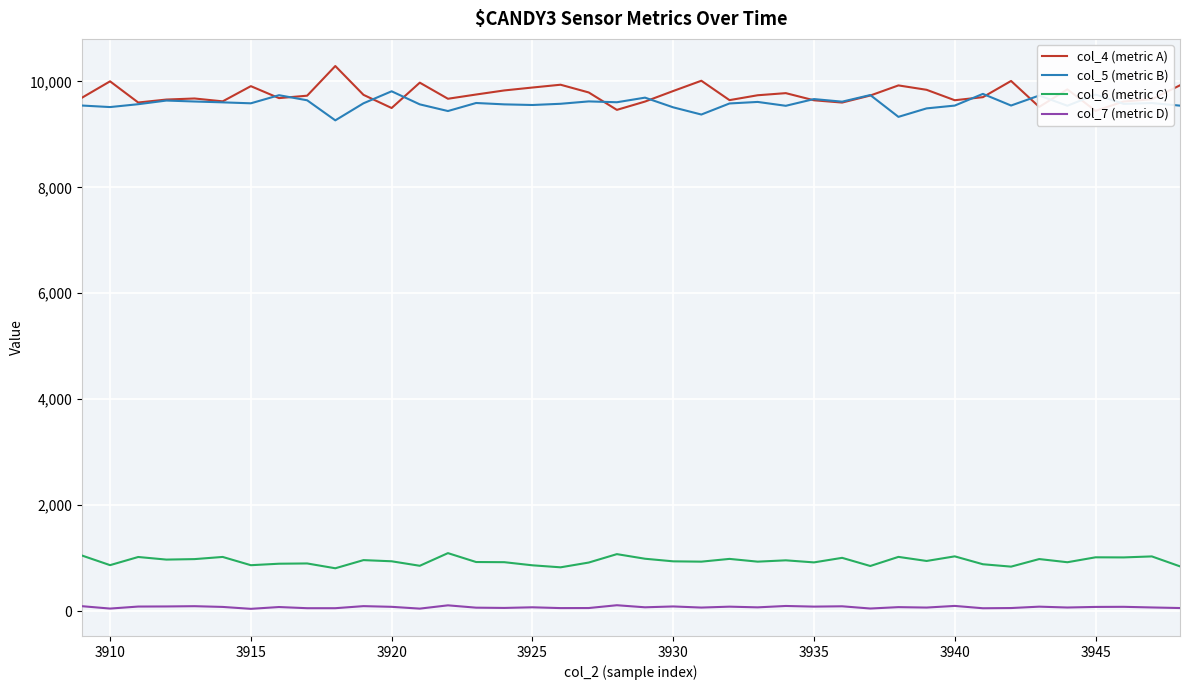

The col_5 (metric B) series shows 15928 at 3930. True or false?

False